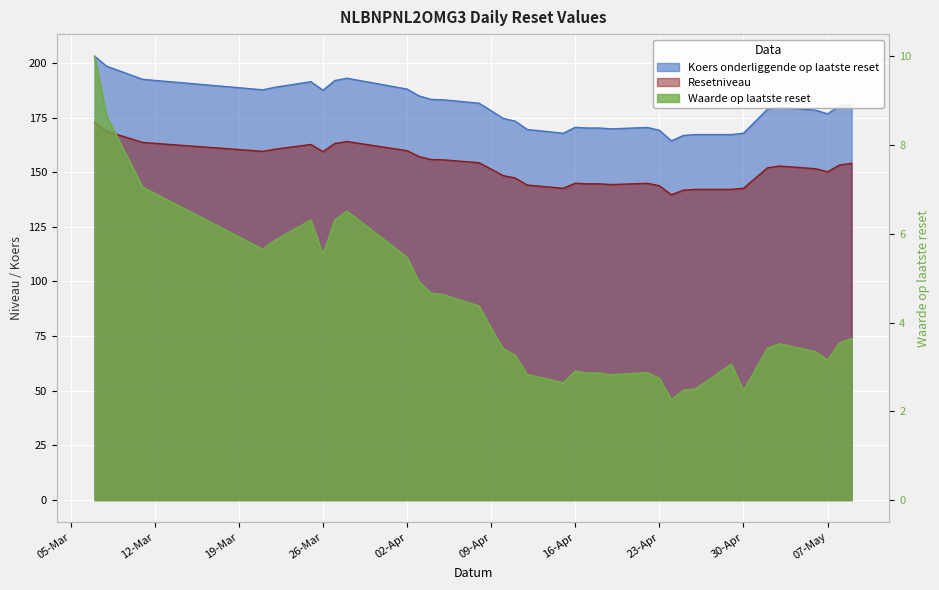

What is the value of the Resetniveau point at the 26th from the left?

139.7